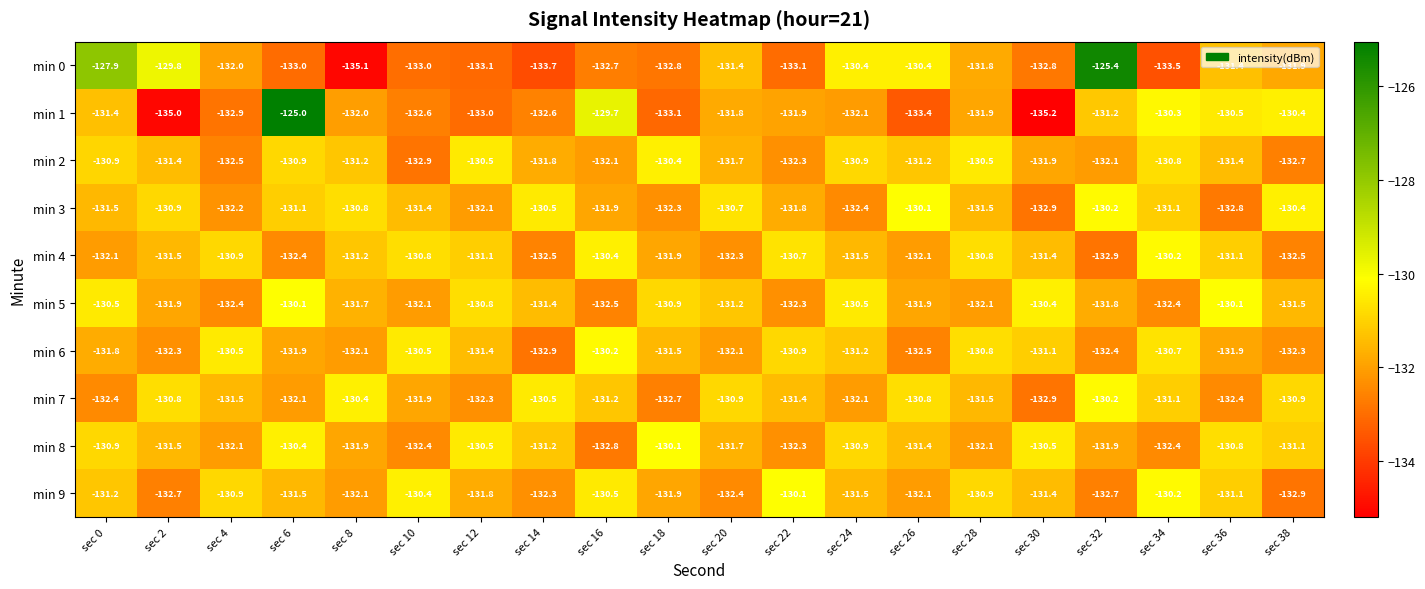

True or false: min 3 has a value of -130.9 at sec 2.

True